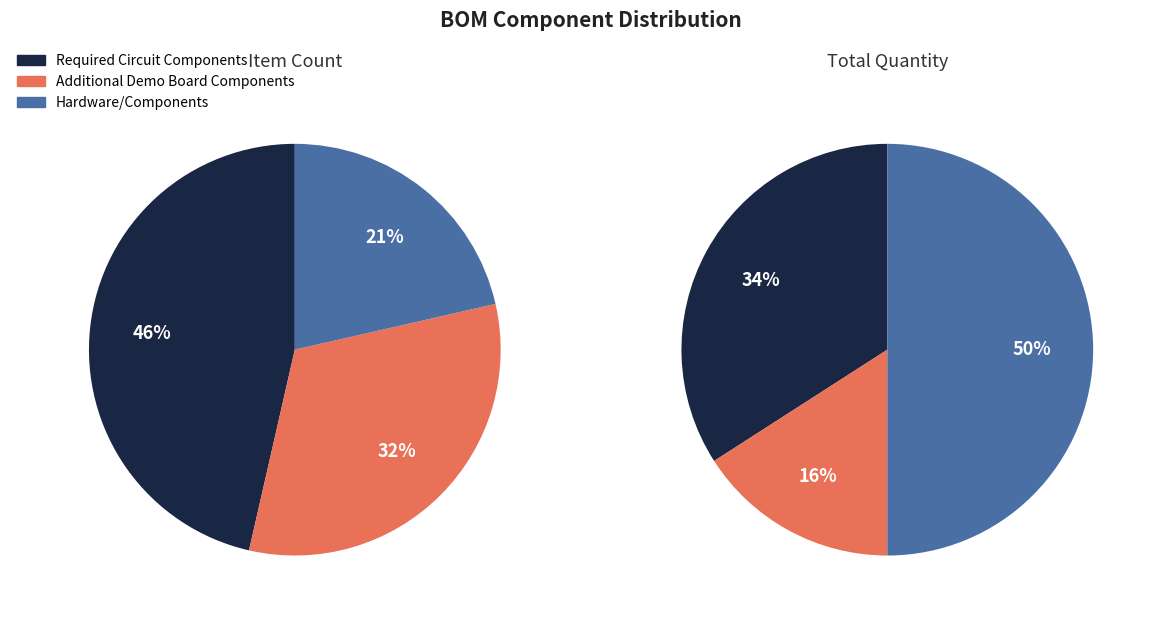

Combined, what portion of the pie is Hardware/Components and Required Circuit Components?

67.9%